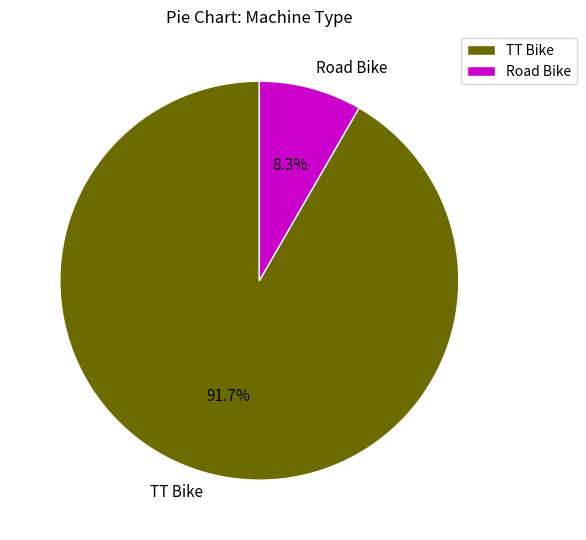

Does any single category account for the majority?

Yes